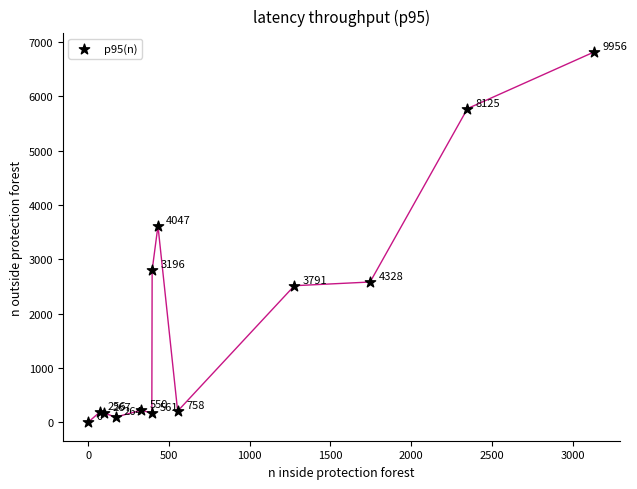

What Y value in the scatter plot is closest to 3410?

3615